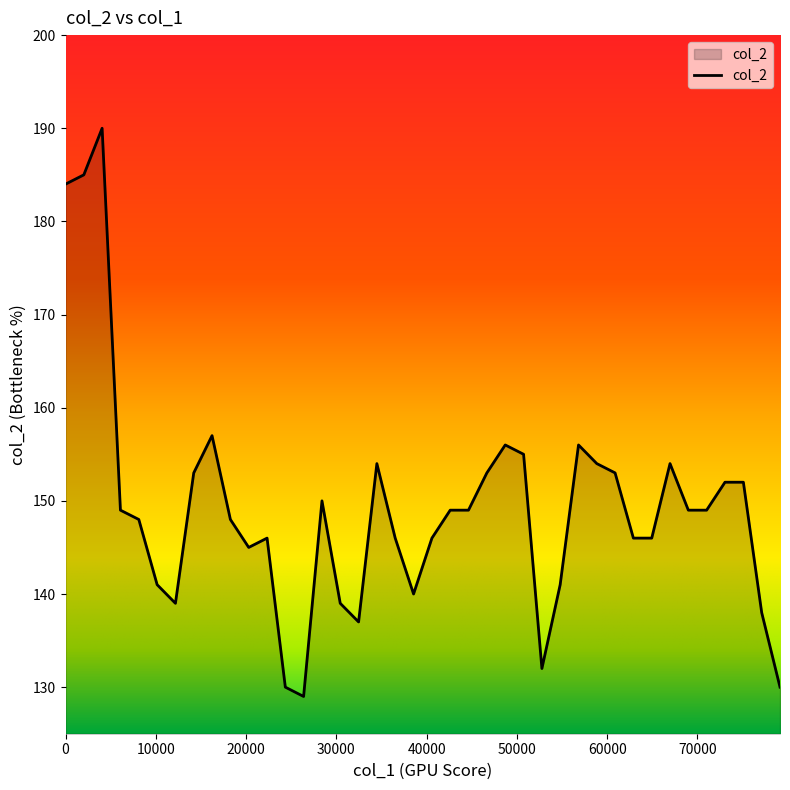

What is the difference between the maximum and minimum values?

61